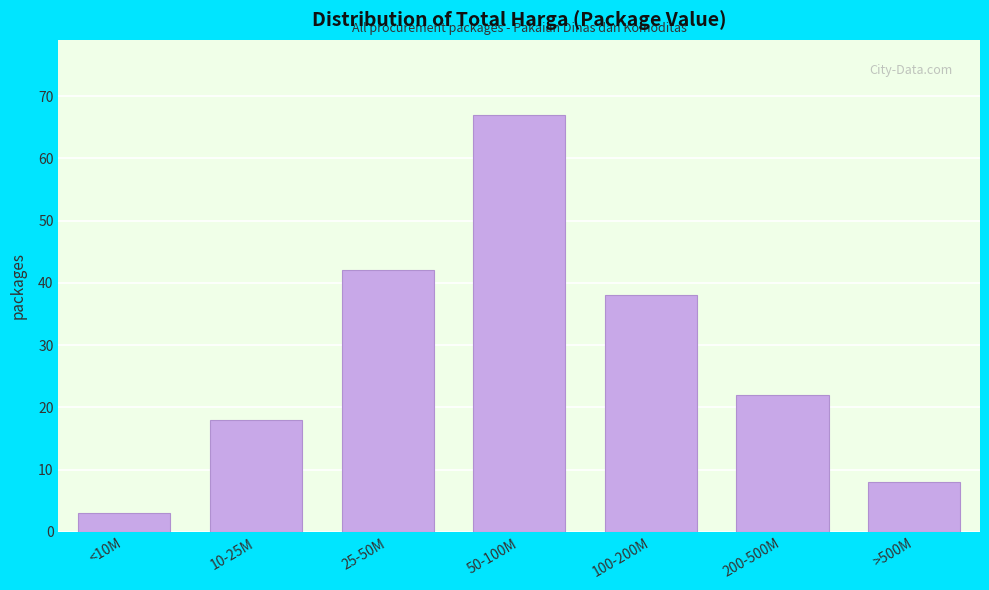

Reading left to right, what are all the values shown in this chart?

<10M=3	10-25M=18	25-50M=42	50-100M=67	100-200M=38	200-500M=22	>500M=8